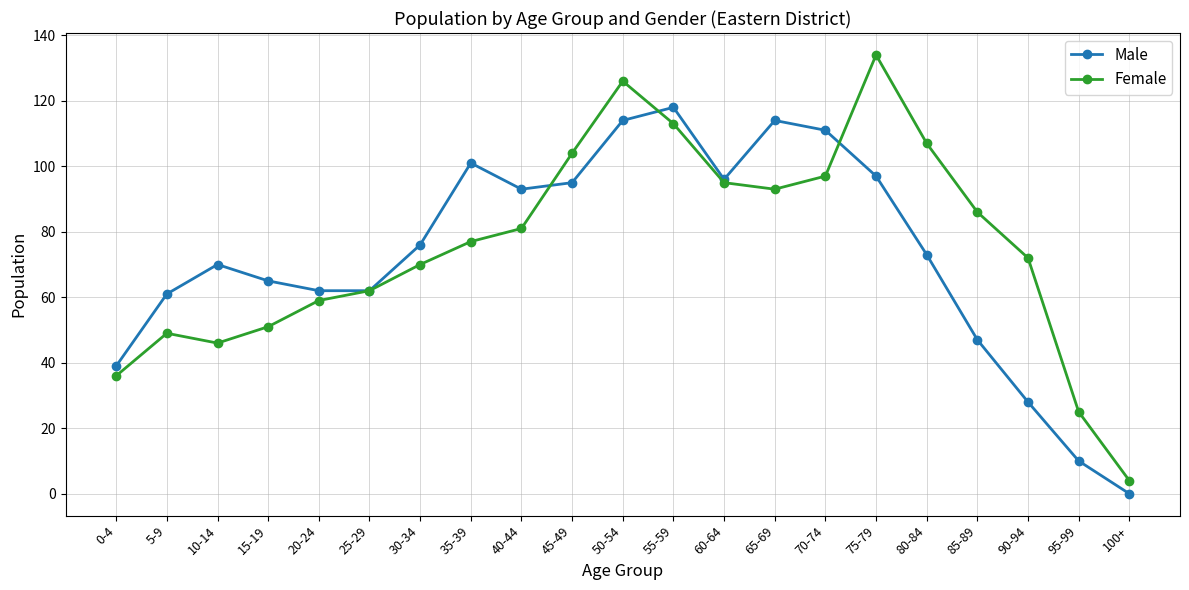

At how many categories does at least one series exceed 11?

20